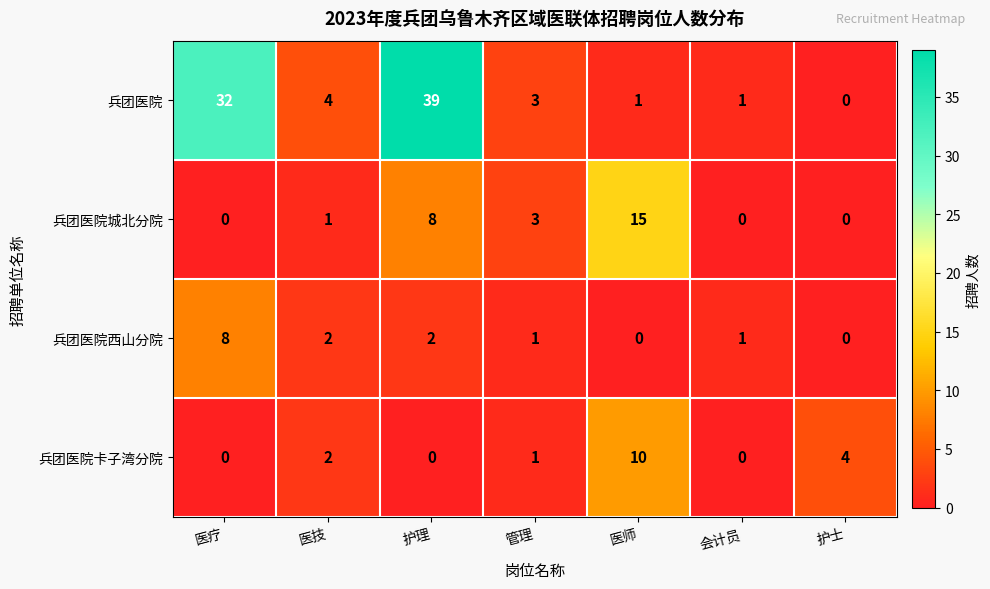

What is the maximum value shown in the chart?

39